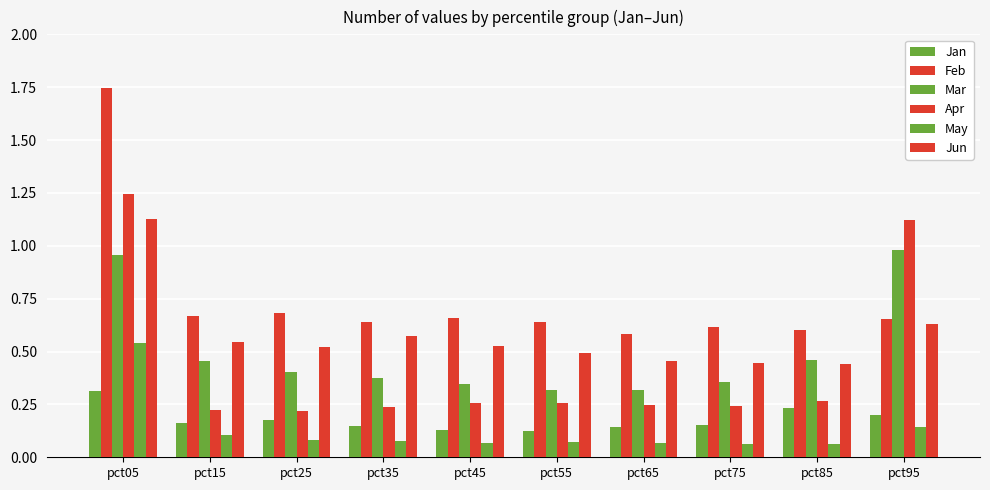

How many bars are there in total?

60